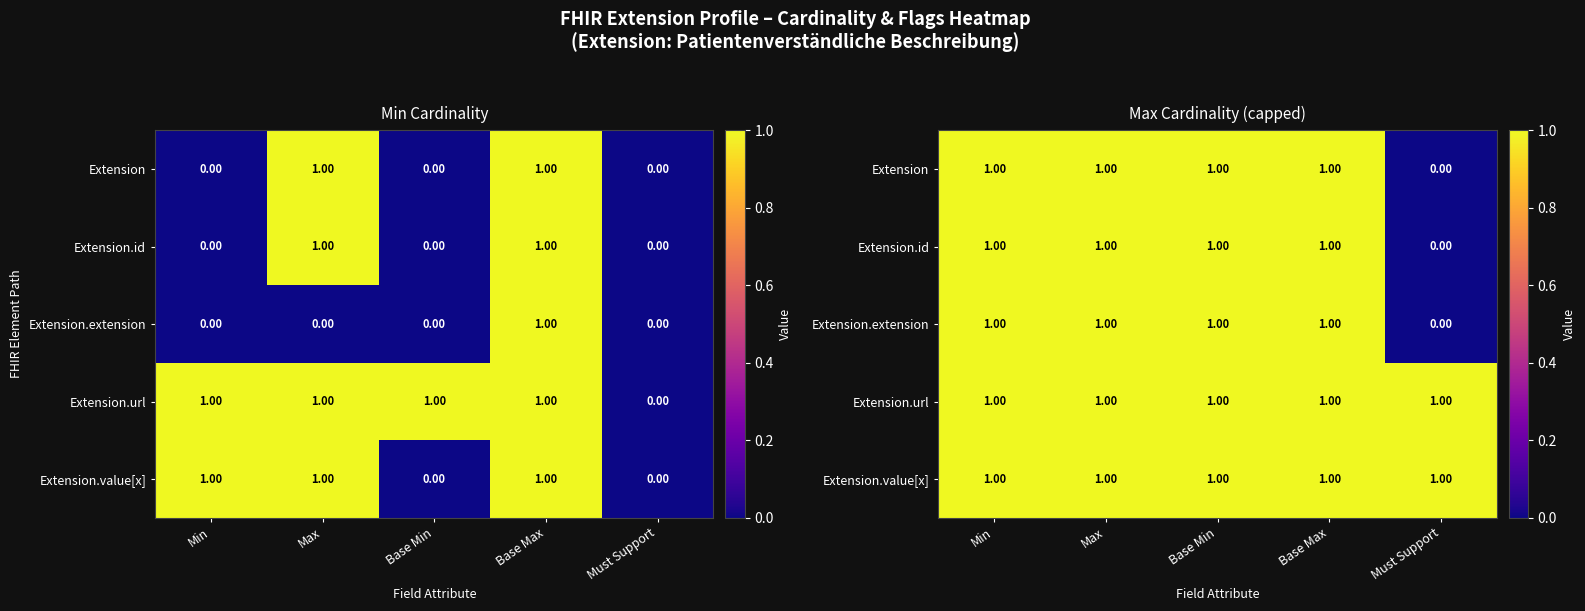

How many values in the Extension.extension series are below 1?

1